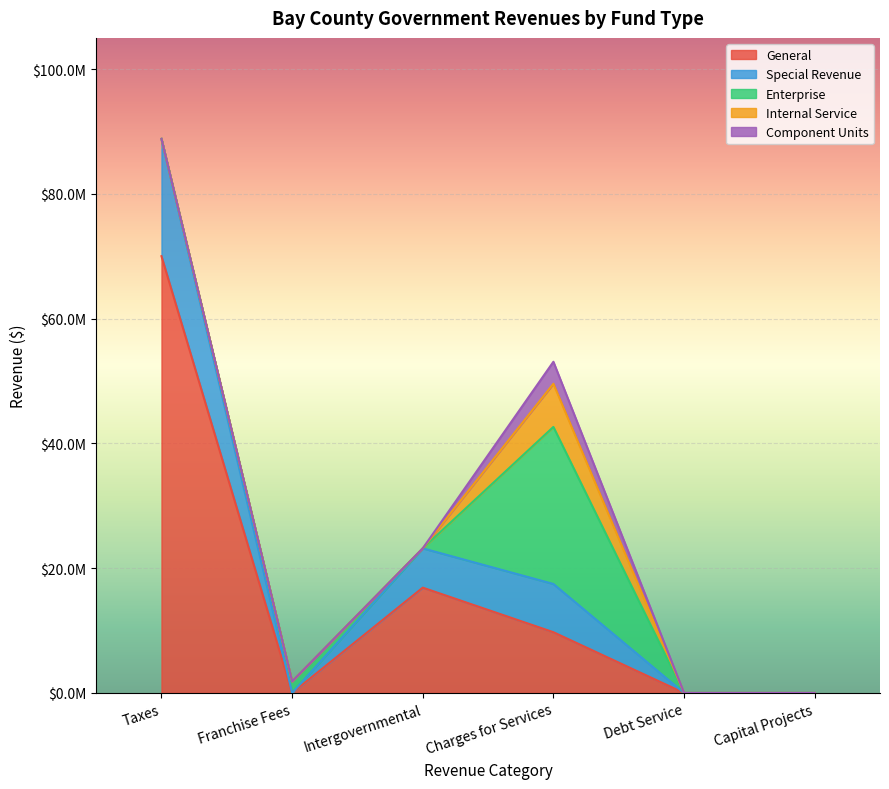

Reading right to left, extract all data points from this chart.

General: Capital Projects=0	Debt Service=0	Charges for Services=9737064	Intergovernmental=16879971	Franchise Fees=1899	Taxes=70011157
Special Revenue: Capital Projects=0	Debt Service=0	Charges for Services=7731351	Intergovernmental=6298677	Franchise Fees=0	Taxes=18804586
Enterprise: Capital Projects=0	Debt Service=0	Charges for Services=25177763	Intergovernmental=0	Franchise Fees=1852444	Taxes=0
Internal Service: Capital Projects=0	Debt Service=0	Charges for Services=6915683	Intergovernmental=0	Franchise Fees=0	Taxes=0
Component Units: Capital Projects=0	Debt Service=0	Charges for Services=3527096	Intergovernmental=0	Franchise Fees=0	Taxes=0